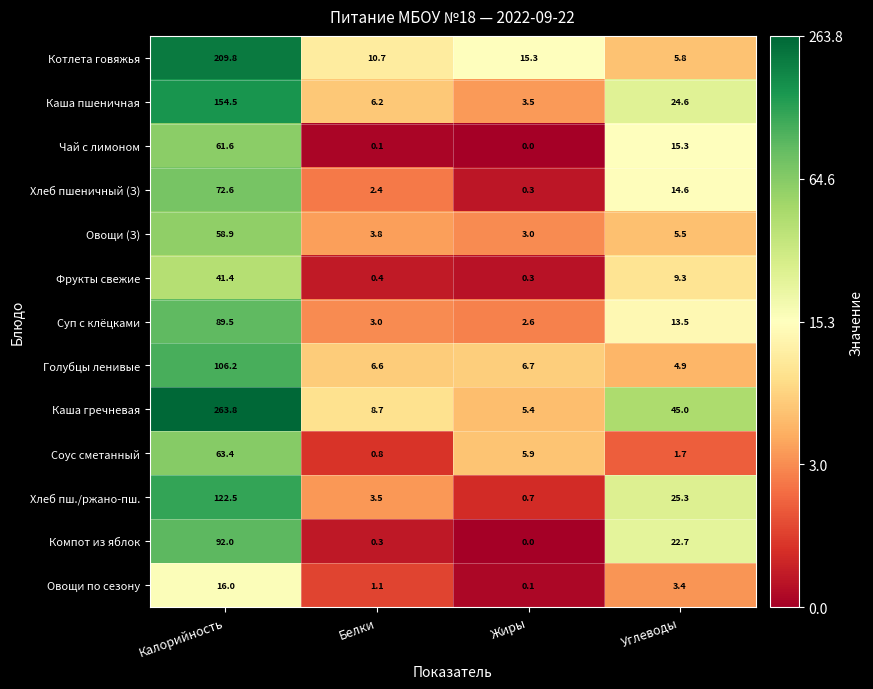

What is the sum of the Компот из яблок values at Жиры and Углеводы?

22.7